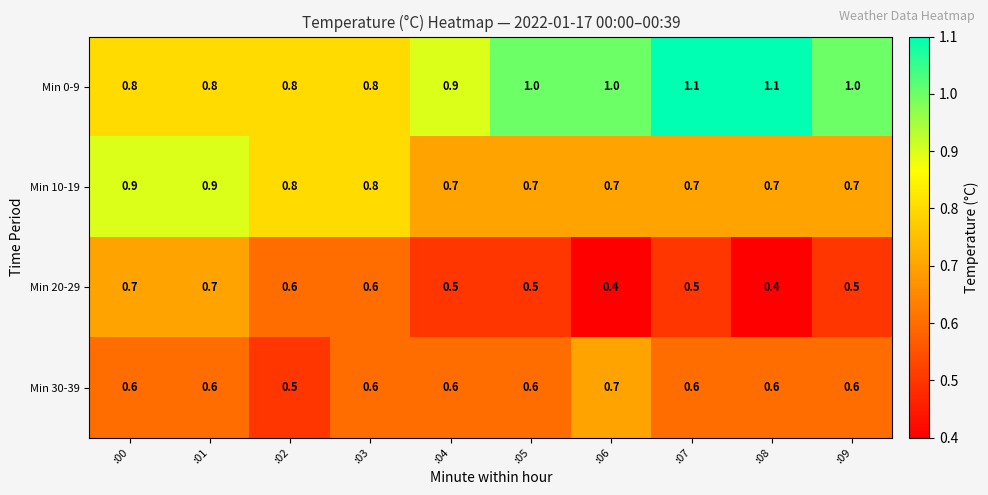

What is the sum of the Min 30-39 values at :09 and :02?

1.1